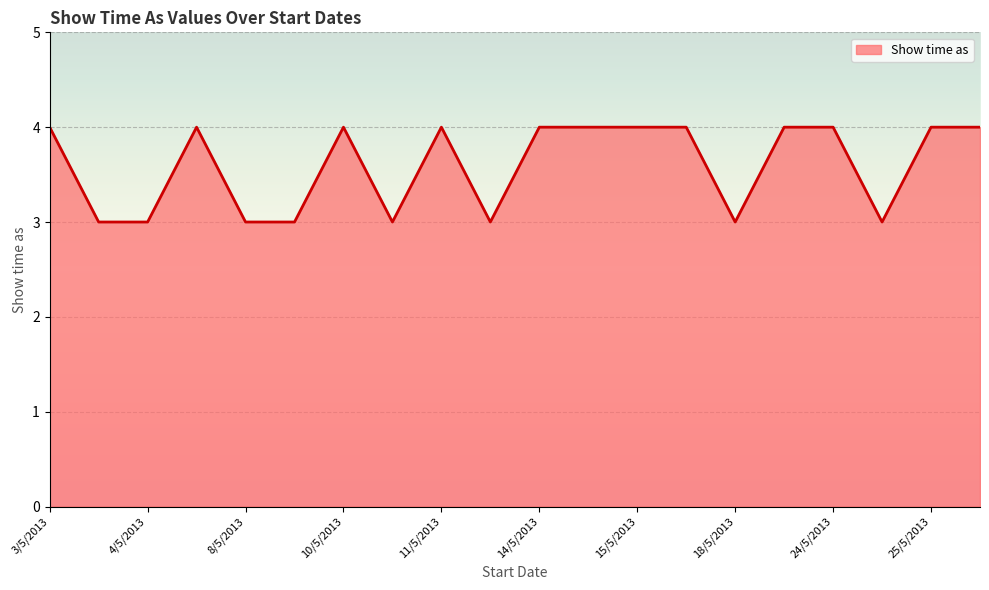

What is the maximum value shown in the chart?

4